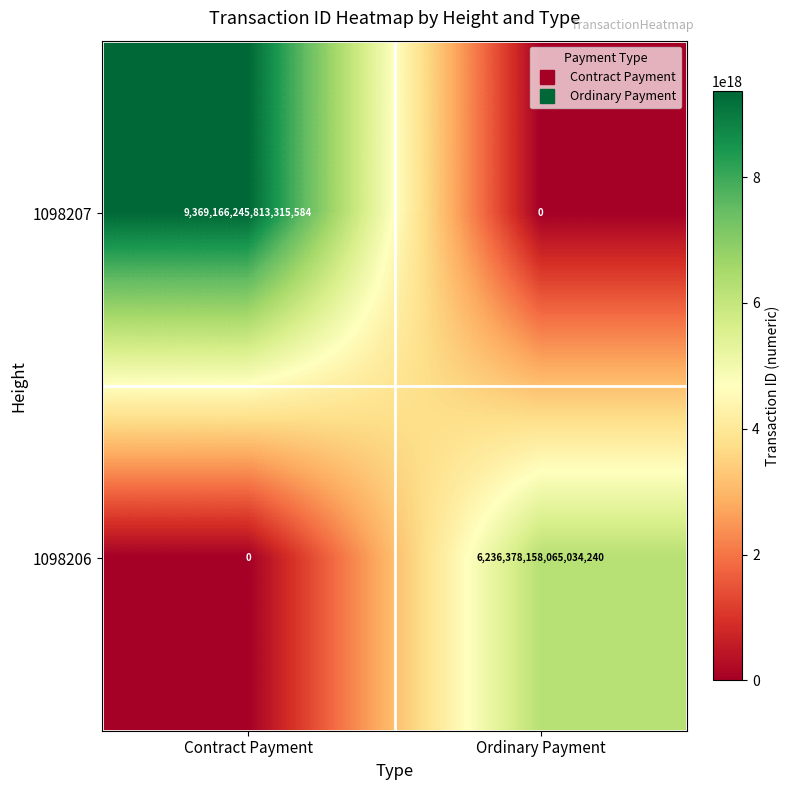

At which category does the chart reach its peak across all series?

Contract Payment